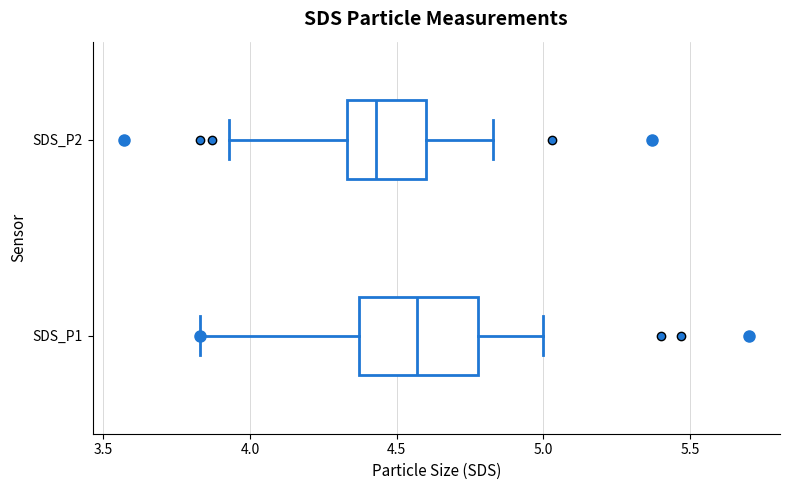

Where is the right edge of the box for SDS_P1 on the x-axis? The values are not printed on the chart, so give them approximately, as read against the axis.

4.80